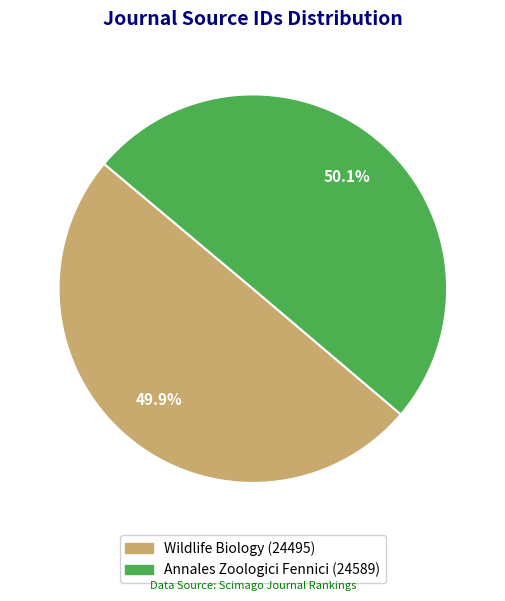

What is the ratio of the value at Annales Zoologici Fennici to the value at Wildlife Biology?

1.0